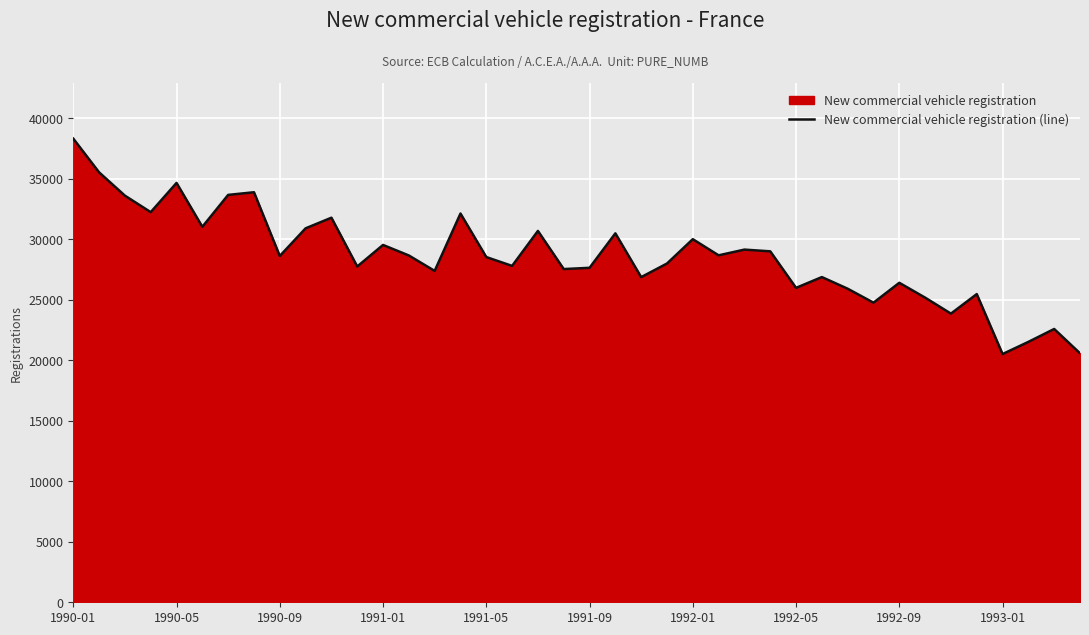

How many data points are above 28623?

19